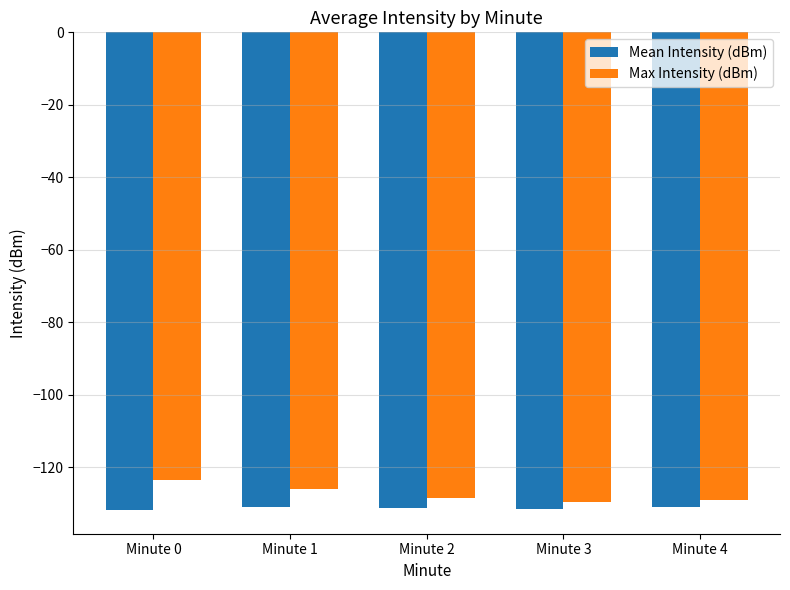

The value of Mean Intensity (dBm) at Minute 4 is -84.9. True or false?

False